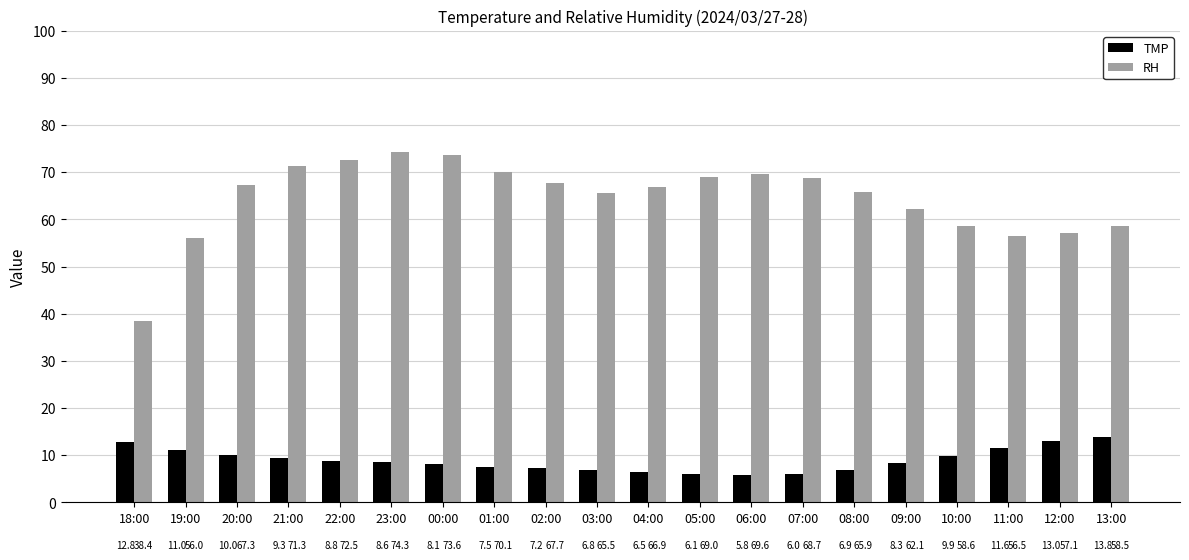

Reading right to left, what are all the values shown in this chart?

TMP: 13.8	13.0	11.6	9.9	8.3	6.9	6.0	5.8	6.1	6.5	6.8	7.2	7.5	8.1	8.6	8.8	9.3	10.0	11.0	12.8
RH: 58.5	57.1	56.5	58.6	62.1	65.9	68.7	69.6	69.0	66.9	65.5	67.7	70.1	73.6	74.3	72.5	71.3	67.3	56.0	38.4